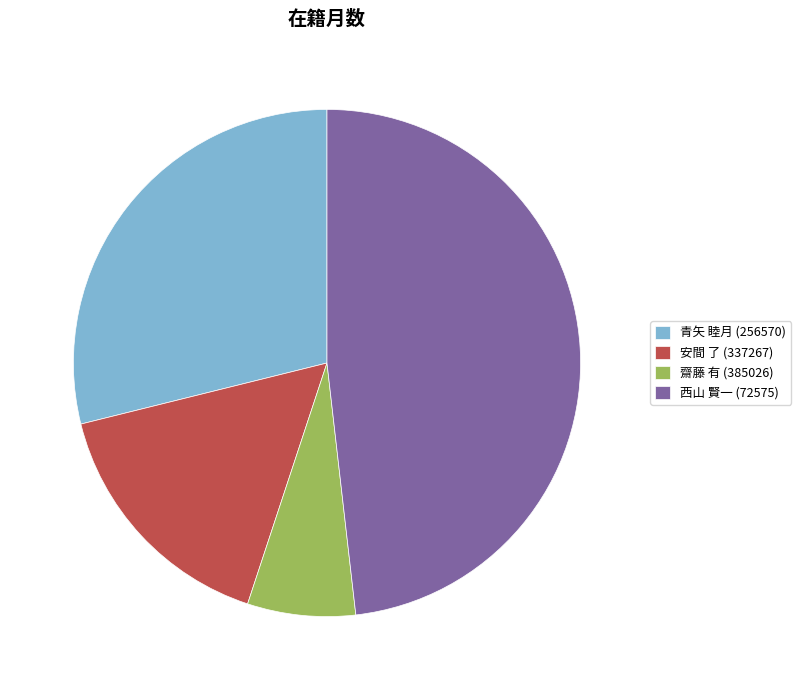

Is 西山 賢一 (72575) the majority of the pie?

No